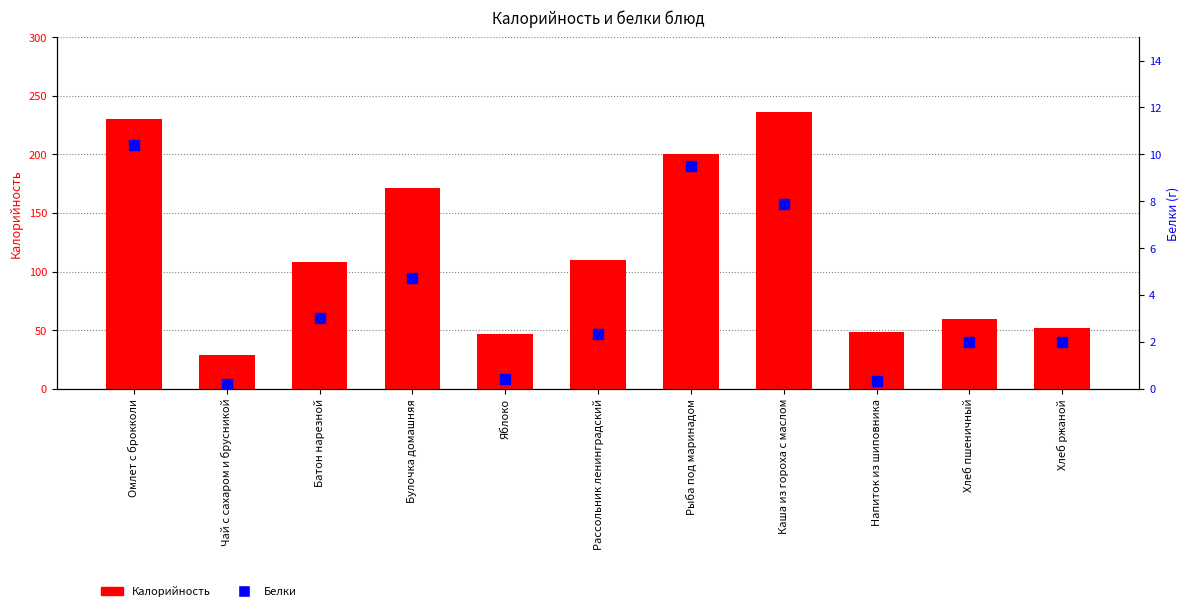

What are all the series names shown in the legend?

Калорийность, Белки